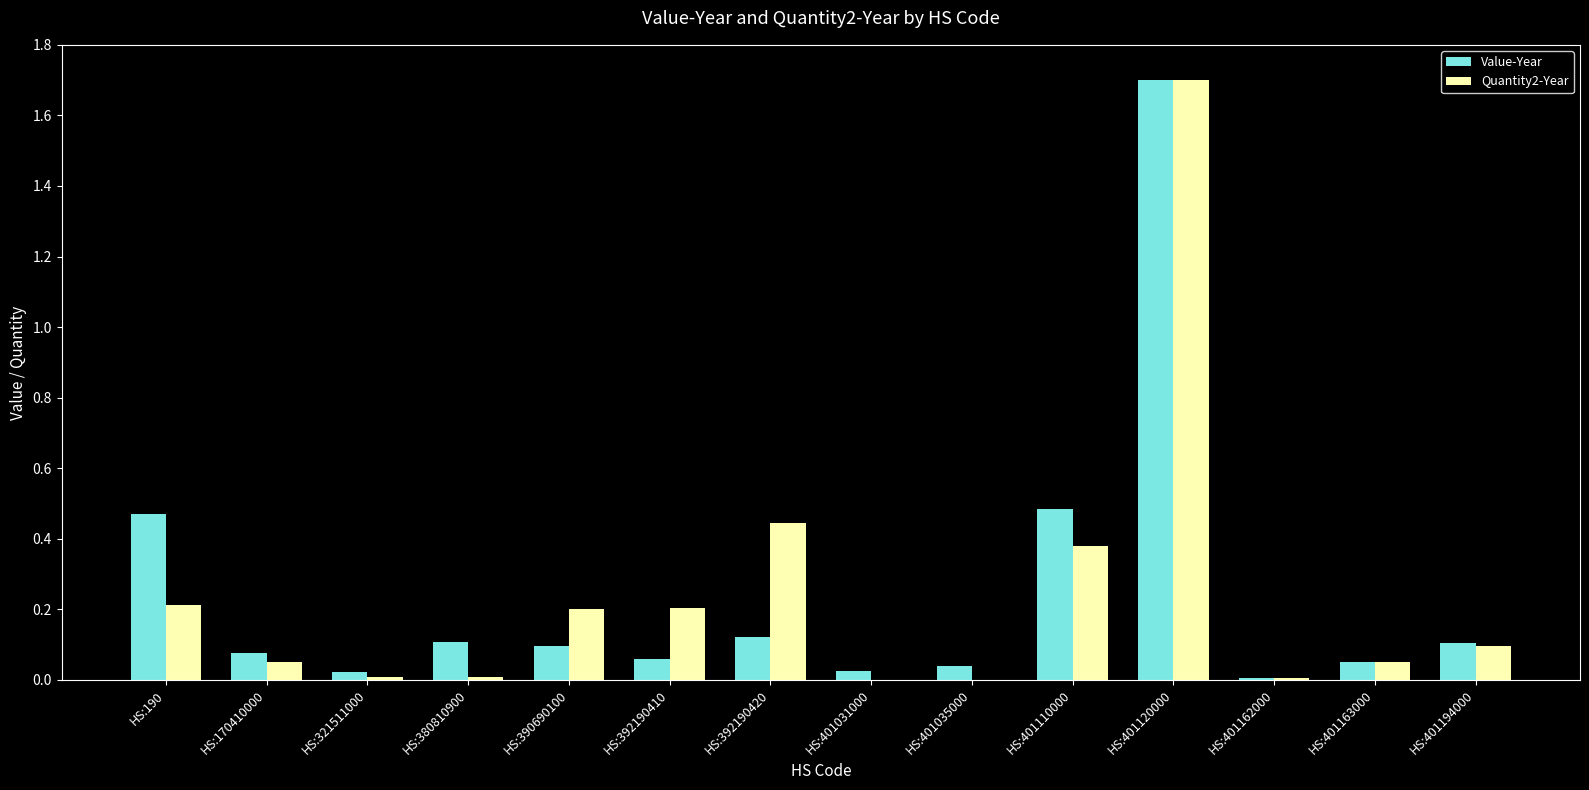

What is the total value across all series at HS:401194000?

0.2